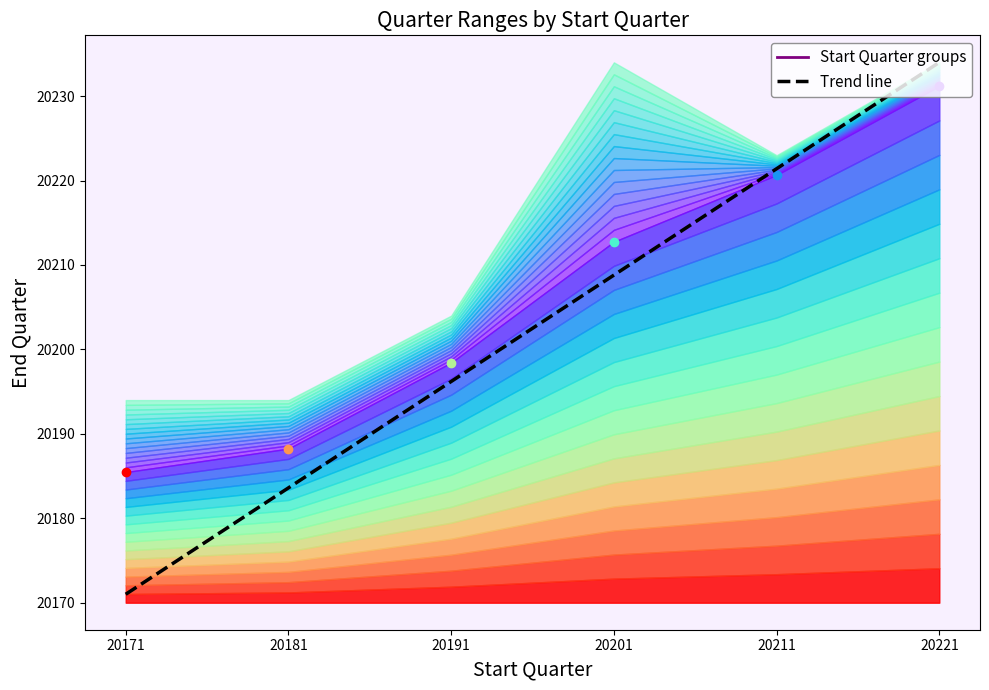

What is the greatest value displayed?

20234.0